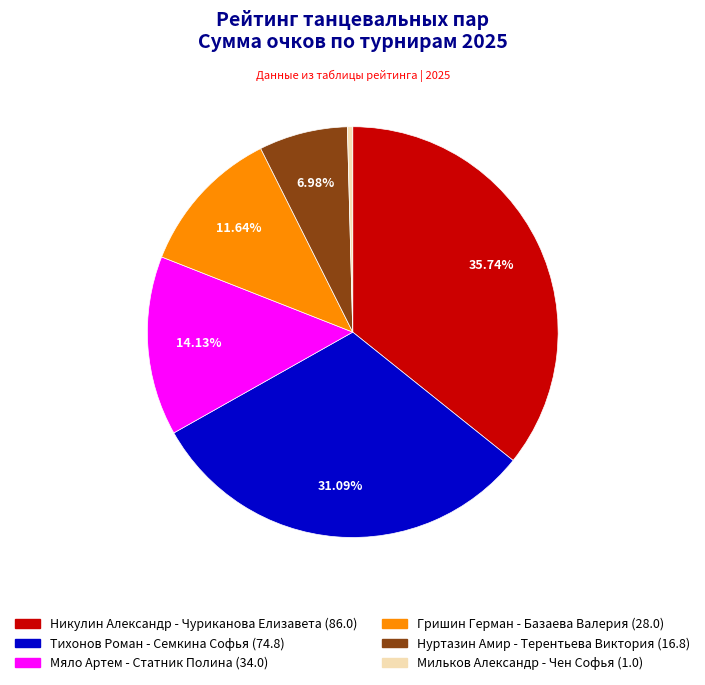

To the nearest percent, what percentage of the pie is Нуртазин Амир - Терентьева Виктория?

7%